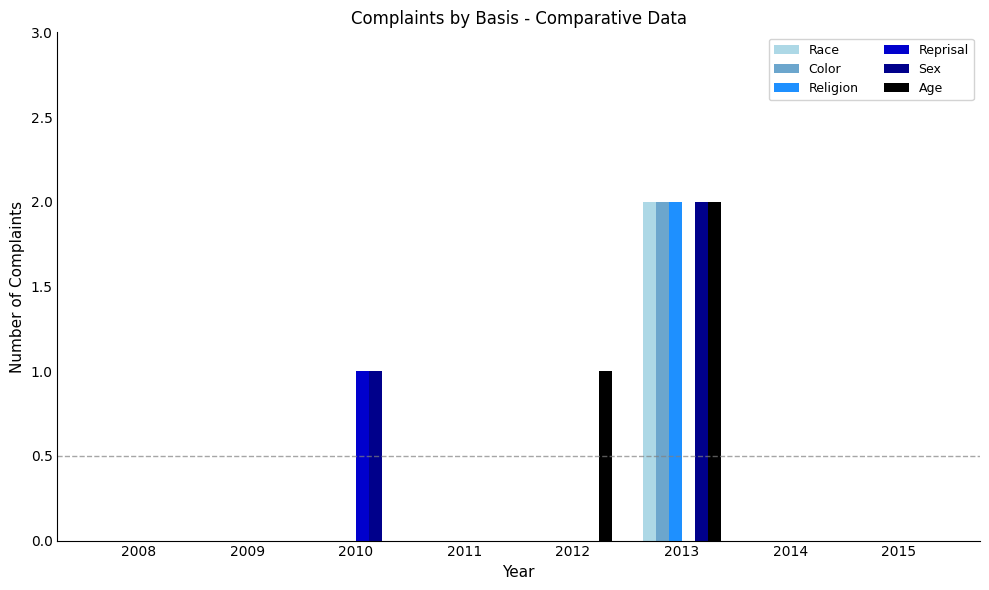

Which category has the highest value in the Age series?

2013